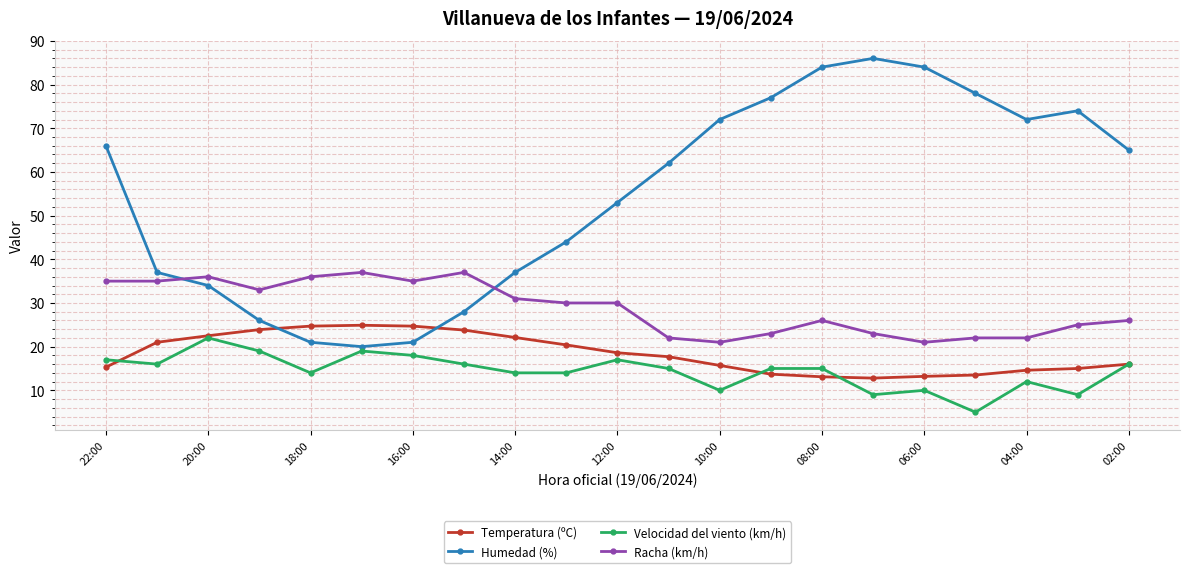

True or false: Racha (km/h) has more than 1 points higher than both neighbors.

True